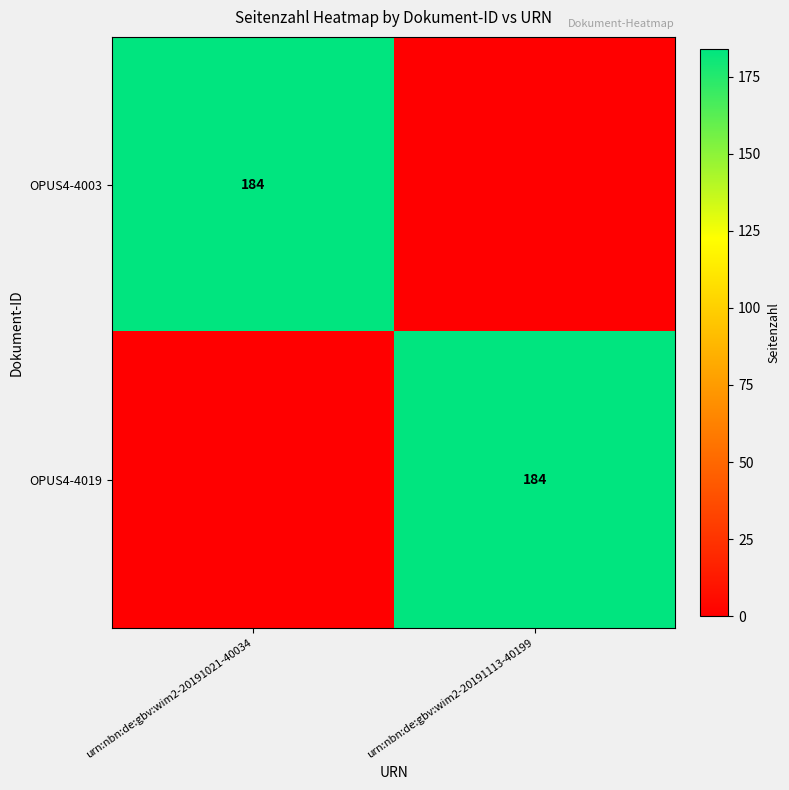

Is it true that OPUS4-4003 equals 47 at urn:nbn:de:gbv:wim2-20191021-40034?

False